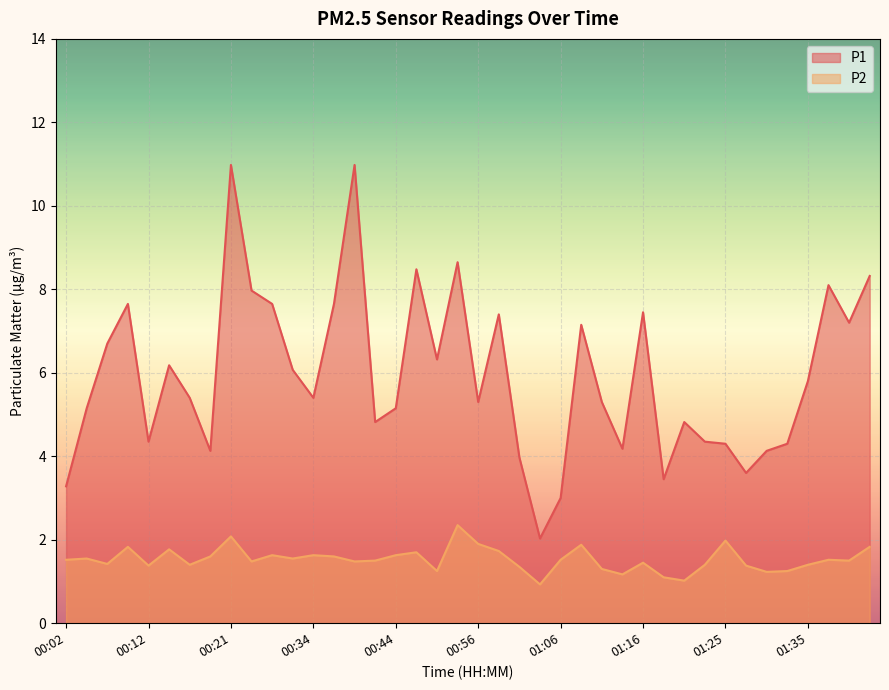

Which category has the lowest value in the P2 series?

01:03